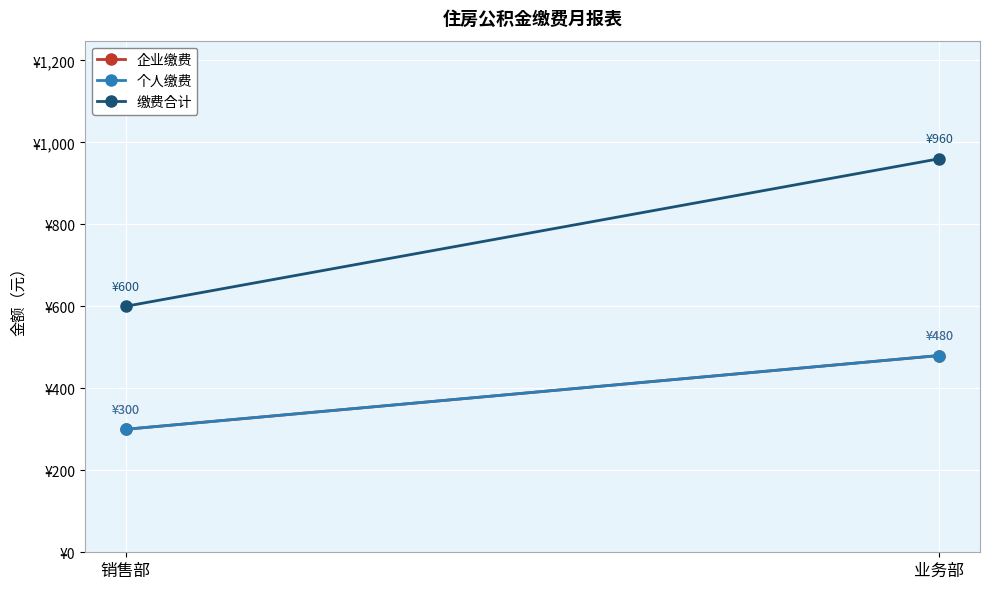

Rank the categories by 企业缴费 value from lowest to highest.

销售部, 业务部